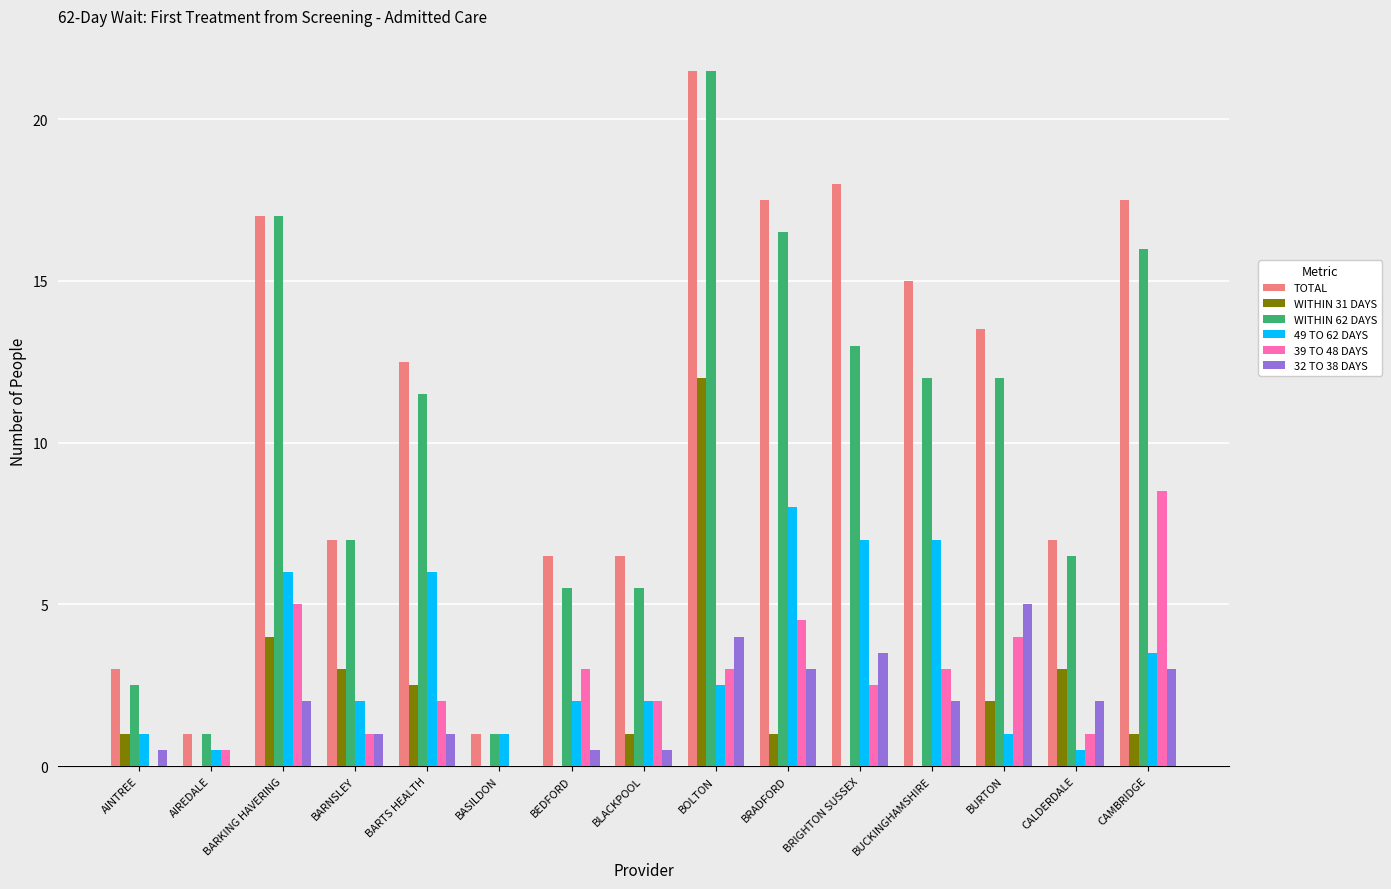

What are all the series names shown in the legend?

TOTAL, WITHIN 31 DAYS, WITHIN 62 DAYS, 49 TO 62 DAYS, 39 TO 48 DAYS, 32 TO 38 DAYS